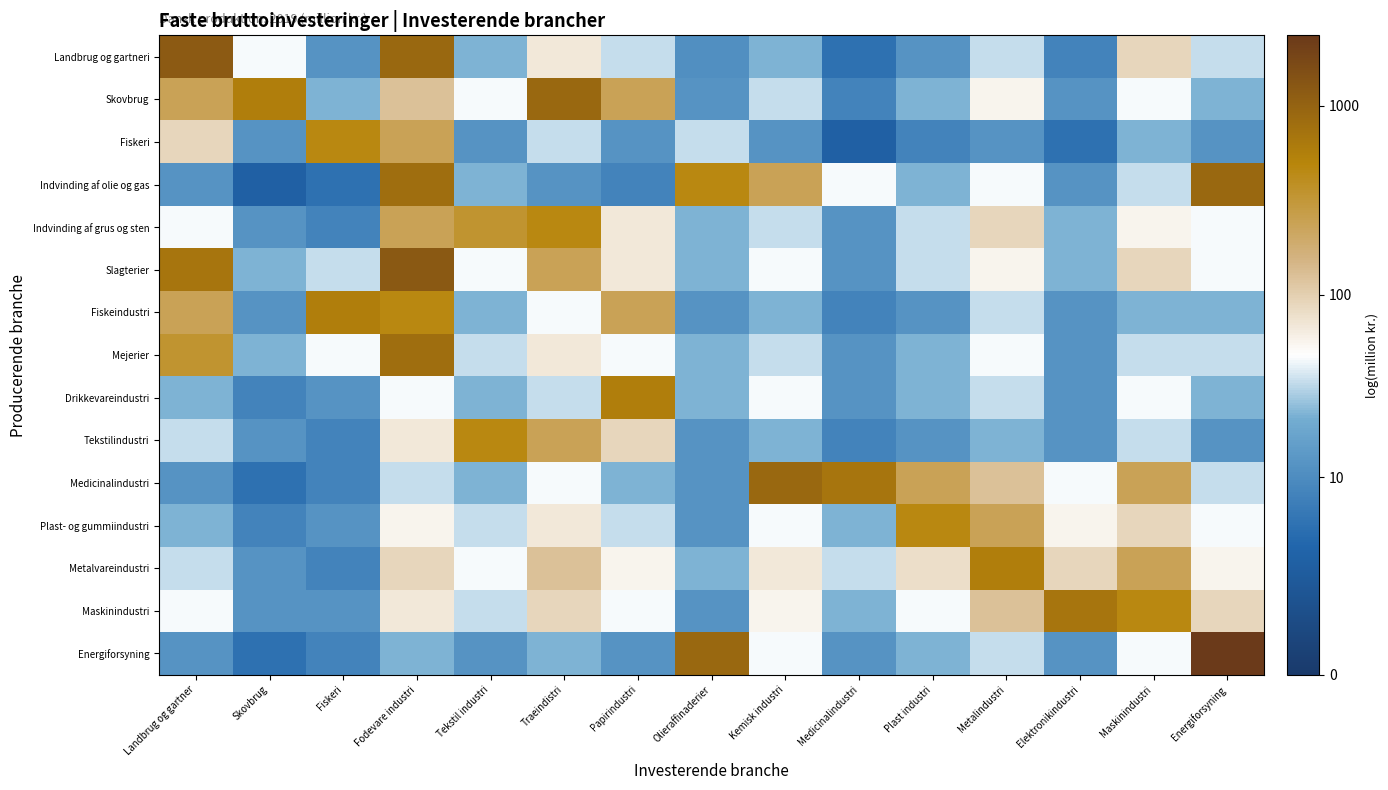

Reading right to left, list all the values displayed in this chart.

Landbrug og gartneri: Energiforsyning=3.6	Maskinindustri=4.5	Elektronikindustri=2.2	Metalindustri=3.6	Plast industri=2.6	Medicinalindustri=1.8	Kemisk industri=3.2	Olieraffinaderier=2.5	Papirindustri=3.6	Traeindistri=4.2	Tekstil industri=3.2	Fodevare industri=6.8	Fiskeri=2.6	Skovbrug=3.8	Landbrug og gartner=7.1
Skovbrug: Energiforsyning=3.2	Maskinindustri=3.8	Elektronikindustri=2.6	Metalindustri=4.0	Plast industri=3.2	Medicinalindustri=2.2	Kemisk industri=3.6	Olieraffinaderier=2.6	Papirindustri=5.5	Traeindistri=6.8	Tekstil industri=3.8	Fodevare industri=4.8	Fiskeri=3.2	Skovbrug=6.3	Landbrug og gartner=5.5
Fiskeri: Energiforsyning=2.6	Maskinindustri=3.2	Elektronikindustri=1.8	Metalindustri=2.6	Plast industri=2.2	Medicinalindustri=1.4	Kemisk industri=2.6	Olieraffinaderier=3.6	Papirindustri=2.6	Traeindistri=3.6	Tekstil industri=2.6	Fodevare industri=5.5	Fiskeri=6.1	Skovbrug=2.6	Landbrug og gartner=4.5
Indvinding af olie og gas: Energiforsyning=6.8	Maskinindustri=3.6	Elektronikindustri=2.6	Metalindustri=3.8	Plast industri=3.2	Medicinalindustri=3.8	Kemisk industri=5.5	Olieraffinaderier=6.1	Papirindustri=2.2	Traeindistri=2.6	Tekstil industri=3.2	Fodevare industri=6.7	Fiskeri=1.8	Skovbrug=1.4	Landbrug og gartner=2.6
Indvinding af grus og sten: Energiforsyning=3.8	Maskinindustri=4.0	Elektronikindustri=3.2	Metalindustri=4.5	Plast industri=3.6	Medicinalindustri=2.6	Kemisk industri=3.6	Olieraffinaderier=3.2	Papirindustri=4.2	Traeindistri=6.1	Tekstil industri=5.8	Fodevare industri=5.5	Fiskeri=2.2	Skovbrug=2.6	Landbrug og gartner=3.8
Slagterier: Energiforsyning=3.8	Maskinindustri=4.5	Elektronikindustri=3.2	Metalindustri=4.0	Plast industri=3.6	Medicinalindustri=2.6	Kemisk industri=3.8	Olieraffinaderier=3.2	Papirindustri=4.2	Traeindistri=5.5	Tekstil industri=3.8	Fodevare industri=7.1	Fiskeri=3.6	Skovbrug=3.2	Landbrug og gartner=6.5
Fiskeindustri: Energiforsyning=3.2	Maskinindustri=3.2	Elektronikindustri=2.6	Metalindustri=3.6	Plast industri=2.6	Medicinalindustri=2.2	Kemisk industri=3.2	Olieraffinaderier=2.6	Papirindustri=5.5	Traeindistri=3.8	Tekstil industri=3.2	Fodevare industri=6.1	Fiskeri=6.3	Skovbrug=2.6	Landbrug og gartner=5.5
Mejerier: Energiforsyning=3.6	Maskinindustri=3.6	Elektronikindustri=2.6	Metalindustri=3.8	Plast industri=3.2	Medicinalindustri=2.6	Kemisk industri=3.6	Olieraffinaderier=3.2	Papirindustri=3.8	Traeindistri=4.2	Tekstil industri=3.6	Fodevare industri=6.7	Fiskeri=3.8	Skovbrug=3.2	Landbrug og gartner=5.8
Drikkevareindustri: Energiforsyning=3.2	Maskinindustri=3.8	Elektronikindustri=2.6	Metalindustri=3.6	Plast industri=3.2	Medicinalindustri=2.6	Kemisk industri=3.8	Olieraffinaderier=3.2	Papirindustri=6.3	Traeindistri=3.6	Tekstil industri=3.2	Fodevare industri=3.8	Fiskeri=2.6	Skovbrug=2.2	Landbrug og gartner=3.2
Tekstilindustri: Energiforsyning=2.6	Maskinindustri=3.6	Elektronikindustri=2.6	Metalindustri=3.2	Plast industri=2.6	Medicinalindustri=2.2	Kemisk industri=3.2	Olieraffinaderier=2.6	Papirindustri=4.5	Traeindistri=5.5	Tekstil industri=6.1	Fodevare industri=4.2	Fiskeri=2.2	Skovbrug=2.6	Landbrug og gartner=3.6
Medicinalindustri: Energiforsyning=3.6	Maskinindustri=5.5	Elektronikindustri=3.8	Metalindustri=4.8	Plast industri=5.5	Medicinalindustri=6.5	Kemisk industri=6.8	Olieraffinaderier=2.6	Papirindustri=3.2	Traeindistri=3.8	Tekstil industri=3.2	Fodevare industri=3.6	Fiskeri=2.2	Skovbrug=1.8	Landbrug og gartner=2.6
Plast- og gummiindustri: Energiforsyning=3.8	Maskinindustri=4.5	Elektronikindustri=4.0	Metalindustri=5.5	Plast industri=6.1	Medicinalindustri=3.2	Kemisk industri=3.8	Olieraffinaderier=2.6	Papirindustri=3.6	Traeindistri=4.2	Tekstil industri=3.6	Fodevare industri=4.0	Fiskeri=2.6	Skovbrug=2.2	Landbrug og gartner=3.2
Metalvareindustri: Energiforsyning=4.0	Maskinindustri=5.5	Elektronikindustri=4.5	Metalindustri=6.3	Plast industri=4.4	Medicinalindustri=3.6	Kemisk industri=4.2	Olieraffinaderier=3.2	Papirindustri=4.0	Traeindistri=4.8	Tekstil industri=3.8	Fodevare industri=4.5	Fiskeri=2.2	Skovbrug=2.6	Landbrug og gartner=3.6
Maskinindustri: Energiforsyning=4.5	Maskinindustri=6.1	Elektronikindustri=6.5	Metalindustri=4.8	Plast industri=3.8	Medicinalindustri=3.2	Kemisk industri=4.0	Olieraffinaderier=2.6	Papirindustri=3.8	Traeindistri=4.5	Tekstil industri=3.6	Fodevare industri=4.2	Fiskeri=2.6	Skovbrug=2.6	Landbrug og gartner=3.8
Energiforsyning: Energiforsyning=7.8	Maskinindustri=3.8	Elektronikindustri=2.6	Metalindustri=3.6	Plast industri=3.2	Medicinalindustri=2.6	Kemisk industri=3.8	Olieraffinaderier=6.8	Papirindustri=2.6	Traeindistri=3.2	Tekstil industri=2.6	Fodevare industri=3.2	Fiskeri=2.2	Skovbrug=1.8	Landbrug og gartner=2.6